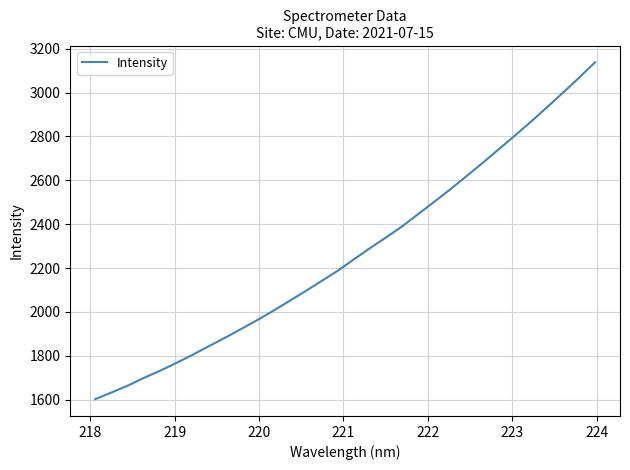

What is the difference between the maximum and minimum values?

1536.2